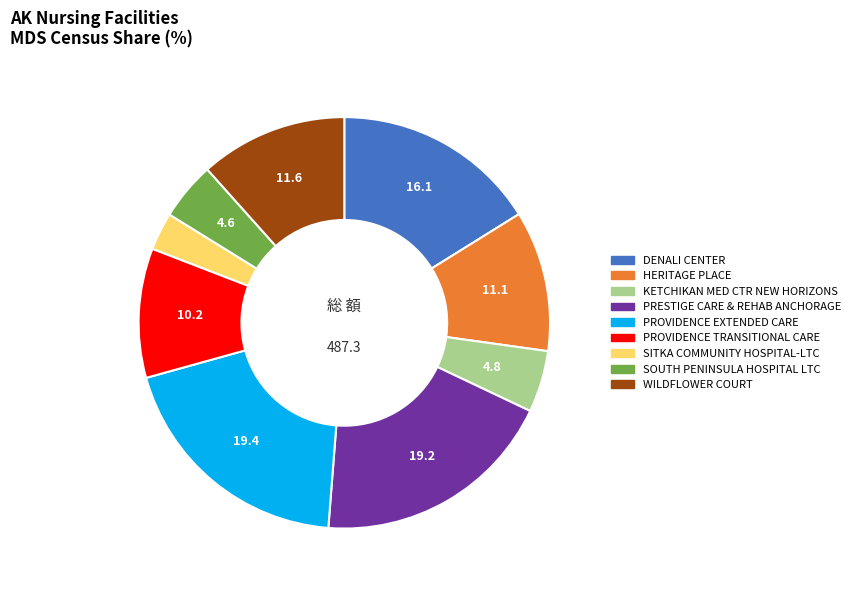

Which category has the smallest portion of the pie?

SITKA COMMUNITY HOSPITAL-LTC